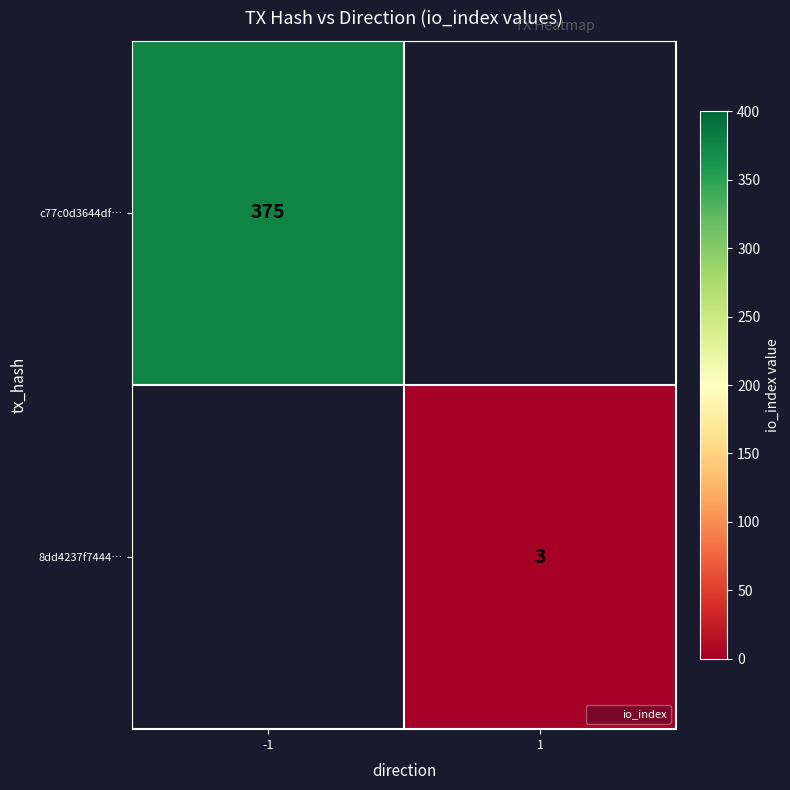

Rank the series at -1 from highest to lowest value.

c77c0d3644df…, 8dd4237f7444…